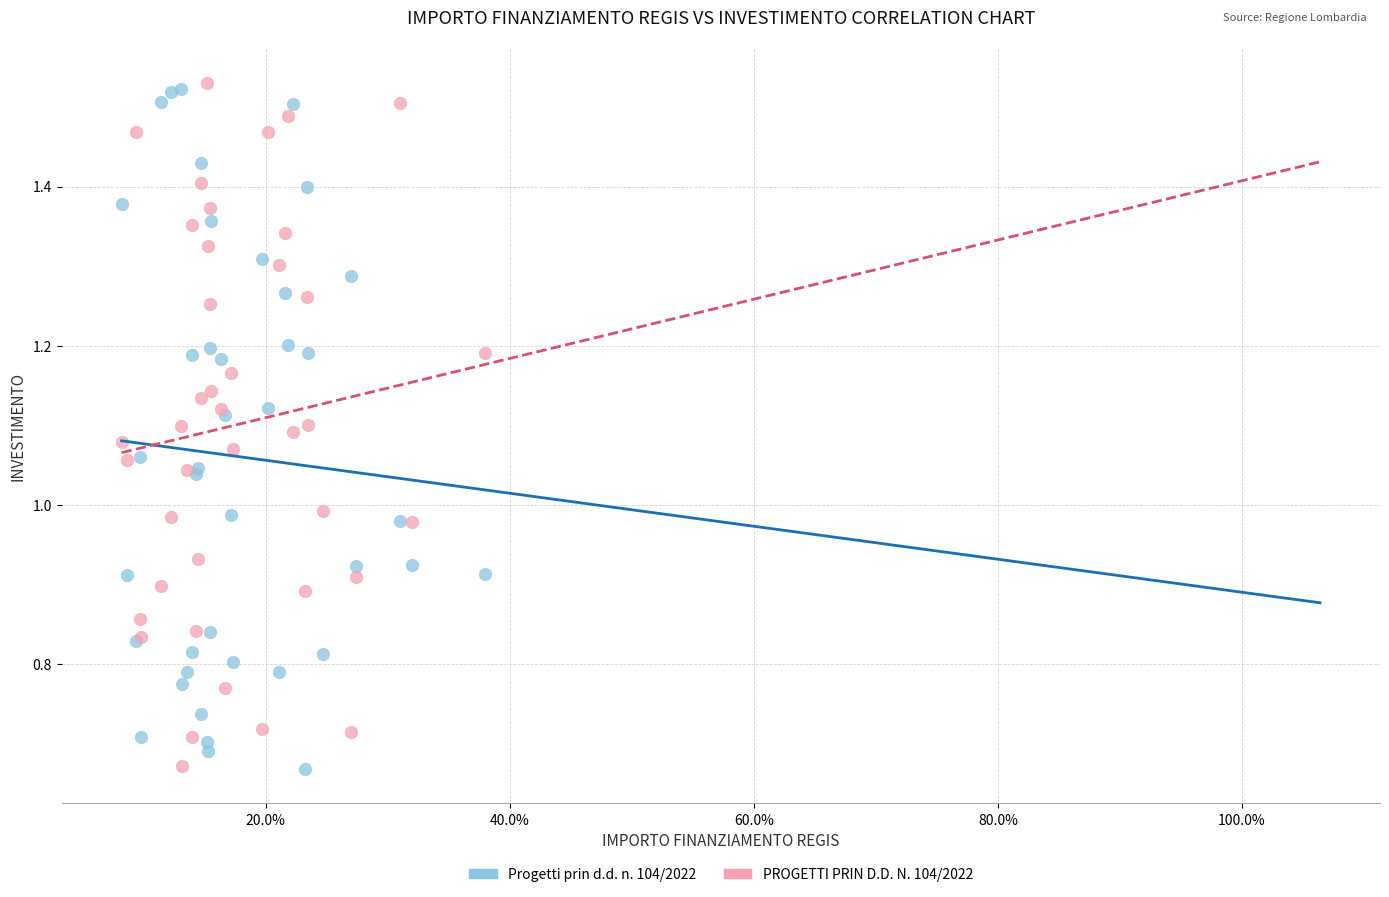

What are all the series names shown in the legend?

Progetti prin d.d. n. 104/2022, PROGETTI PRIN D.D. N. 104/2022